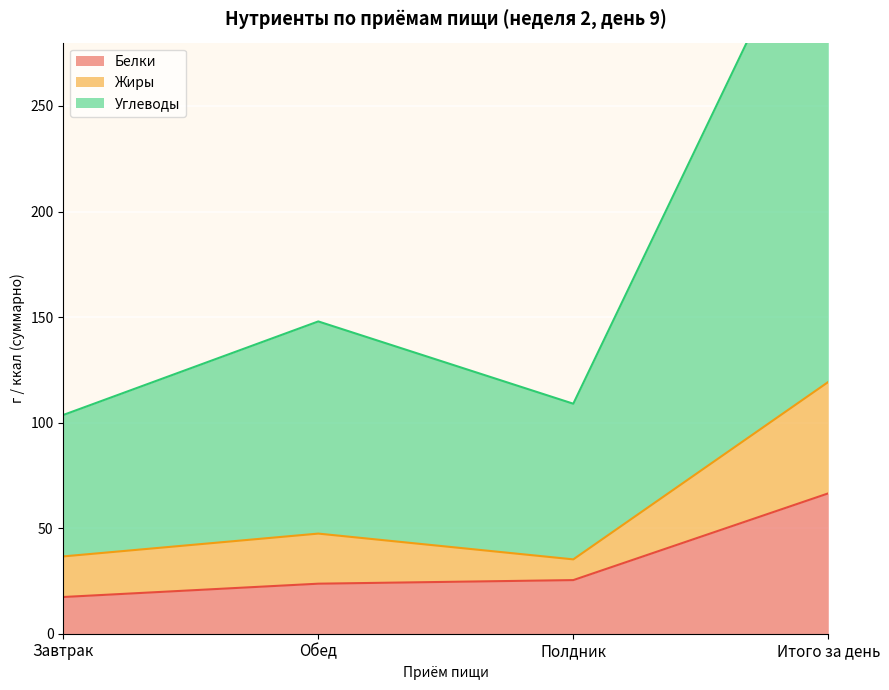

True or false: Белки has more than 1 interior local peaks.

False